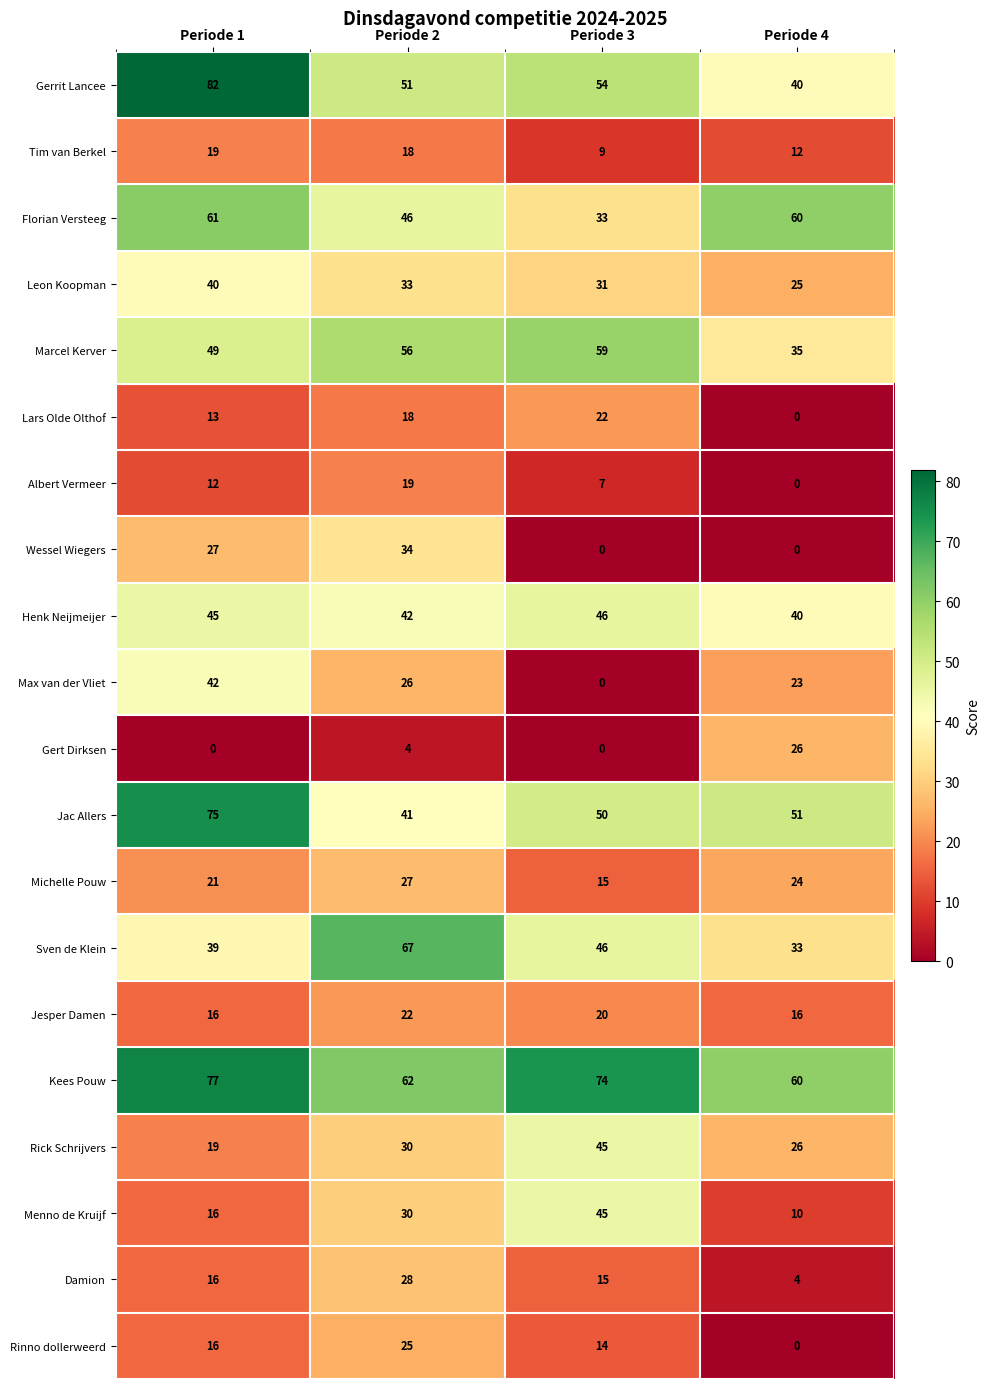

At how many categories does at least one series exceed 23?

4